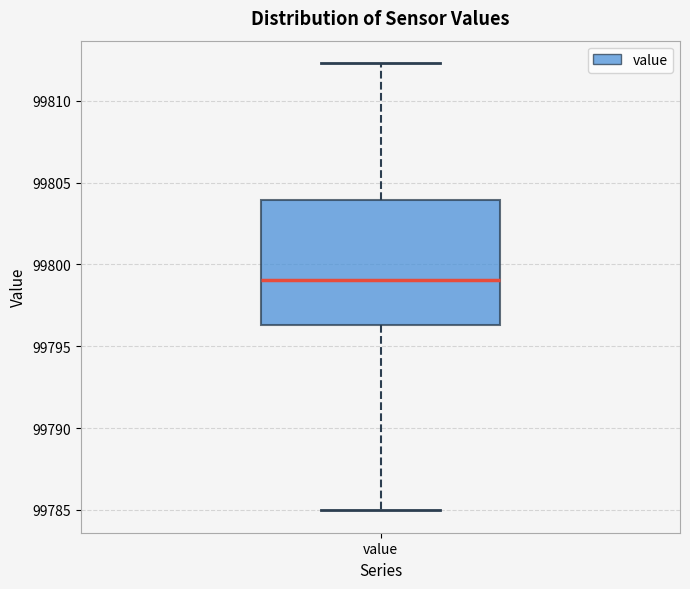

Transcribe this box plot: give where the median line is, the range the box spans, and where the two whiskers end, as read against the y-axis. The values are not printed on the chart, so give them approximately, as read against the axis.

median 99799.0, box 99796.5 to 99804.0, whiskers 99785.0 to 99812.5